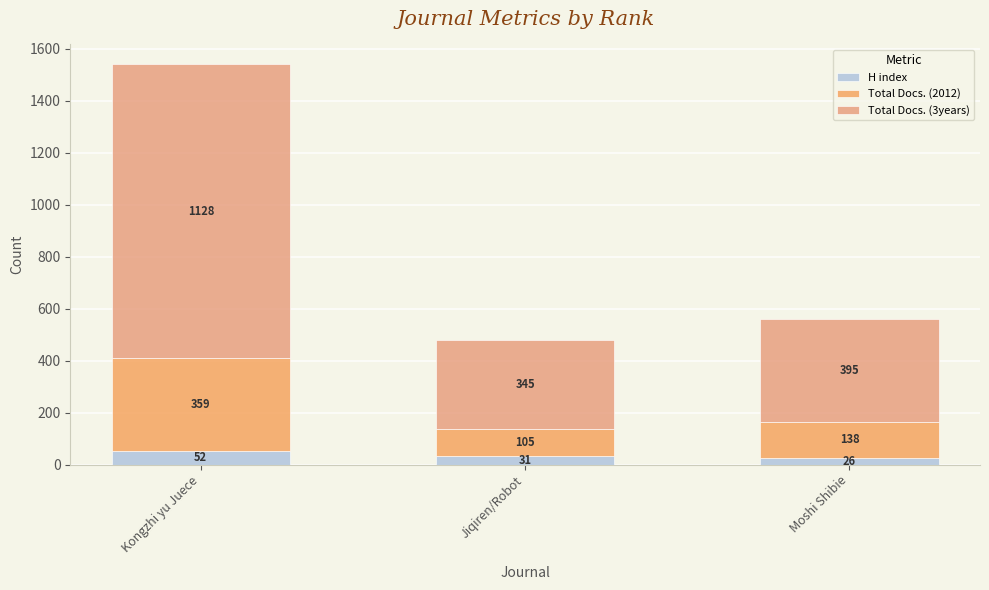

Which has a higher value, Kongzhi yu Juece or Moshi Shibie?

Kongzhi yu Juece